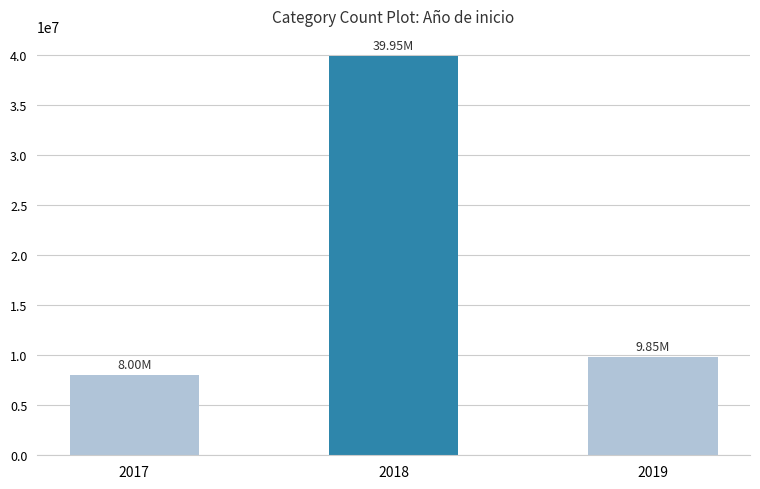

True or false: the data shows 7996566 at 2017.

True